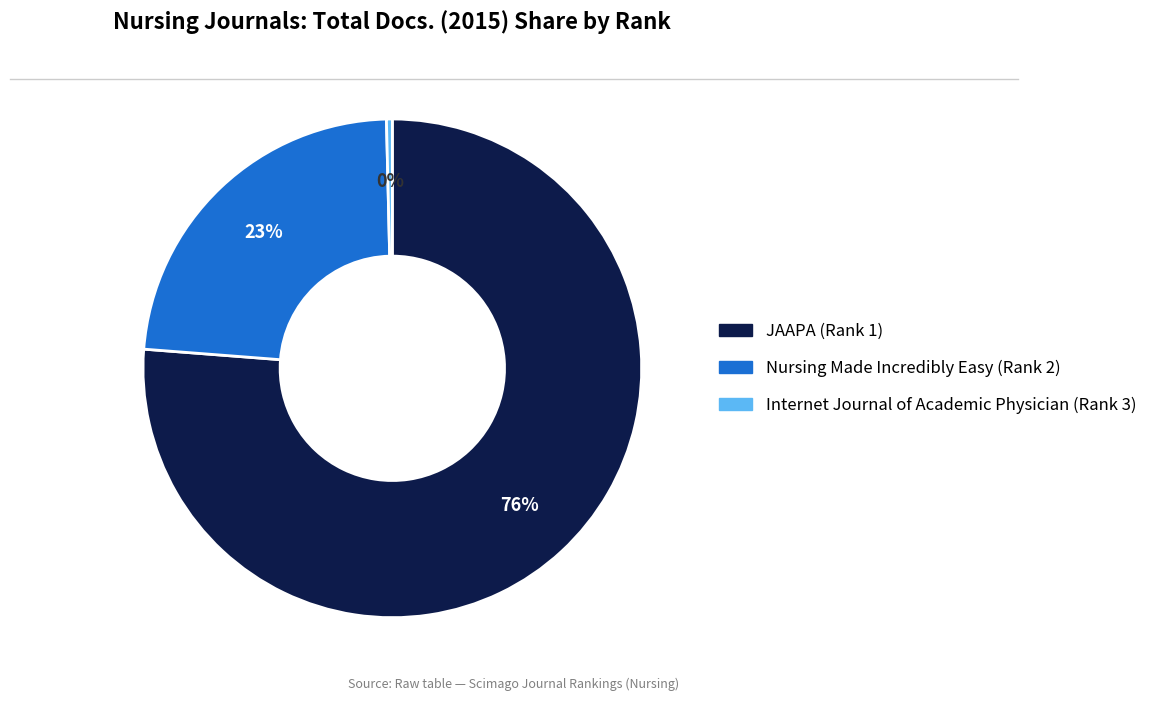

To the nearest percent, what portion does Nursing Made Incredibly Easy (Rank 2) represent?

23%